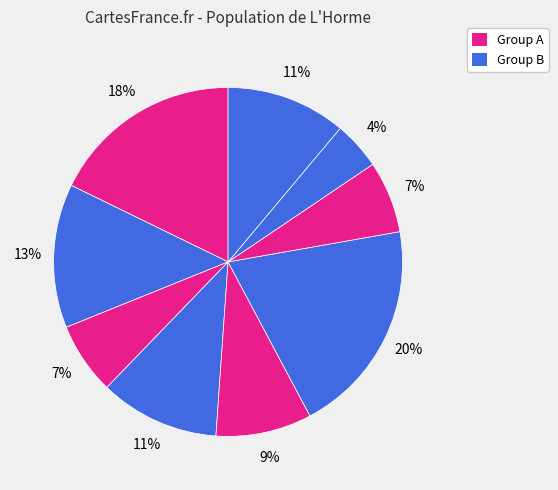

How many slices are in this pie chart?

9